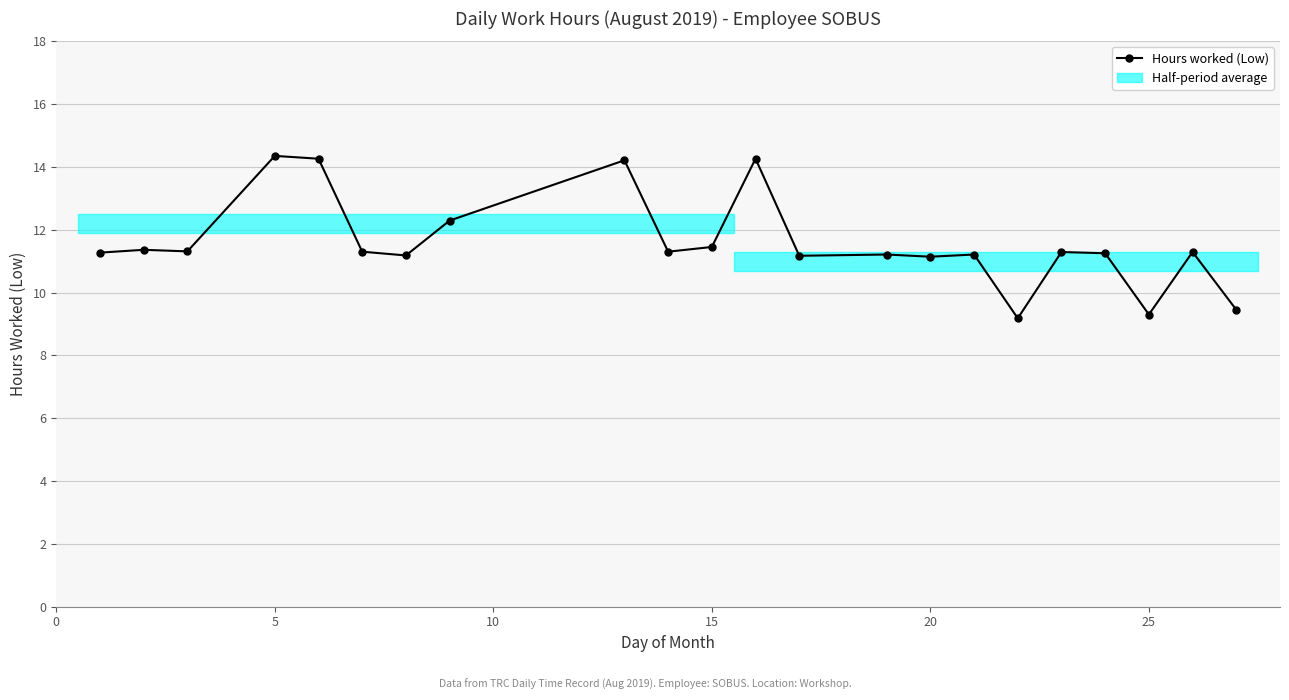

What is the difference between the maximum and minimum values?

5.2